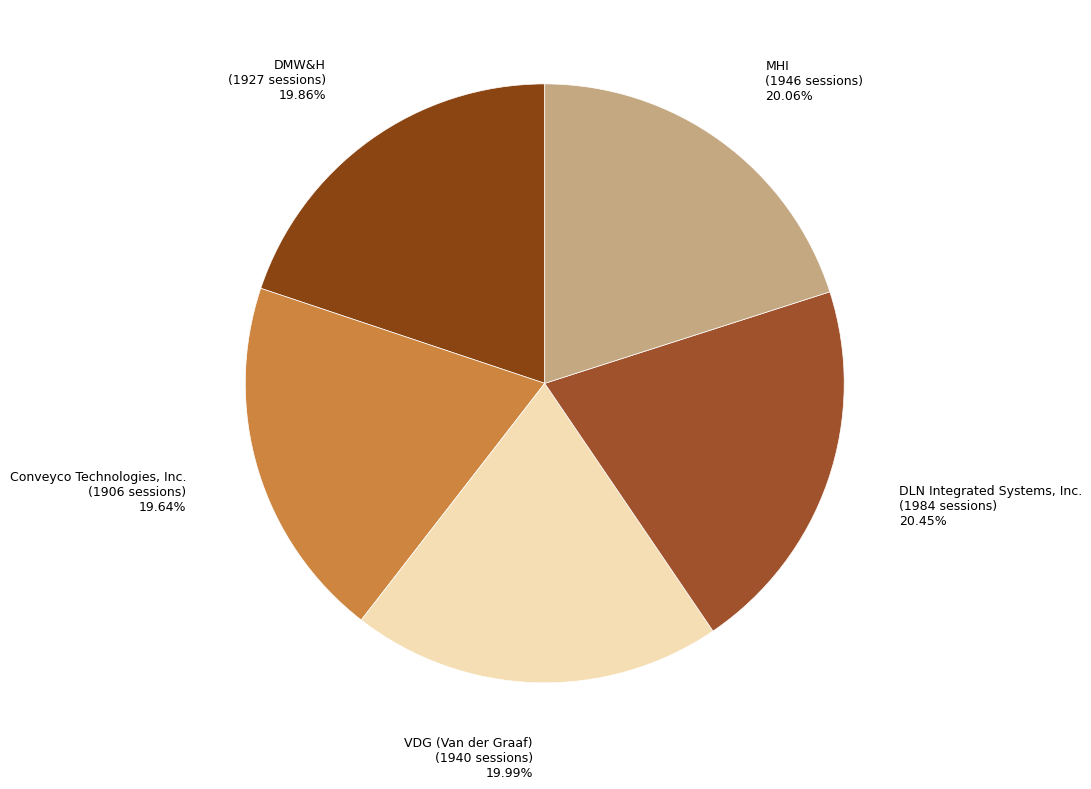

What is the ratio of the value at DMW&H to the value at MHI?

1.0